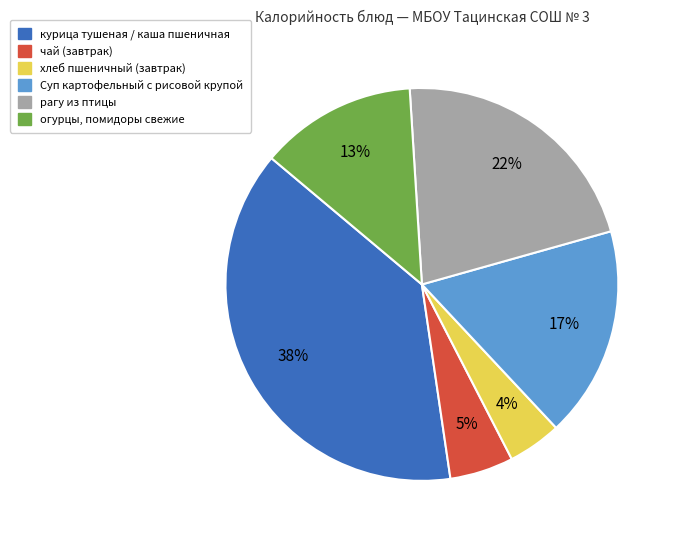

How many segments does this pie chart have?

6